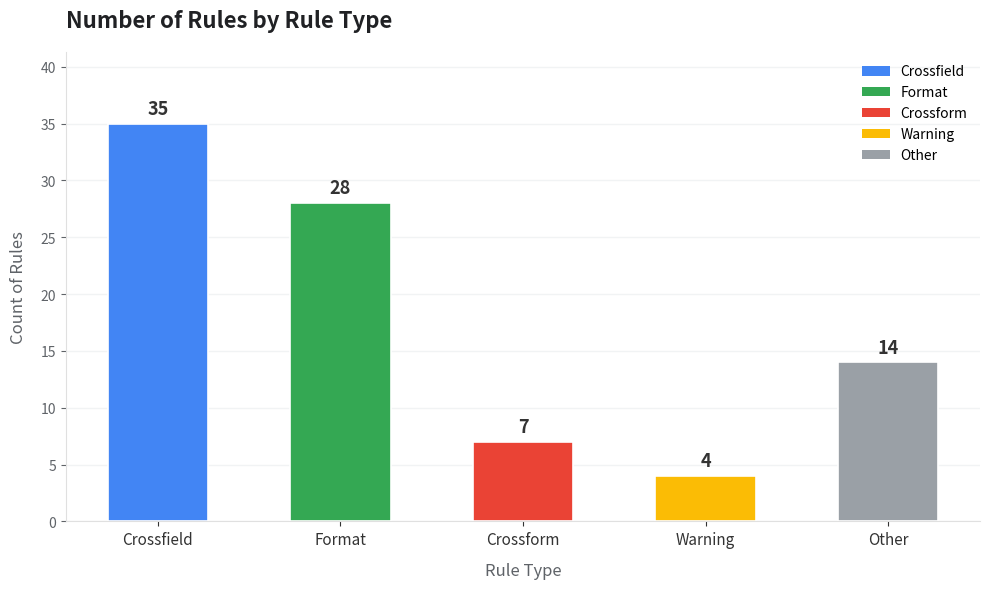

Which has a higher value, Warning or Other?

Other